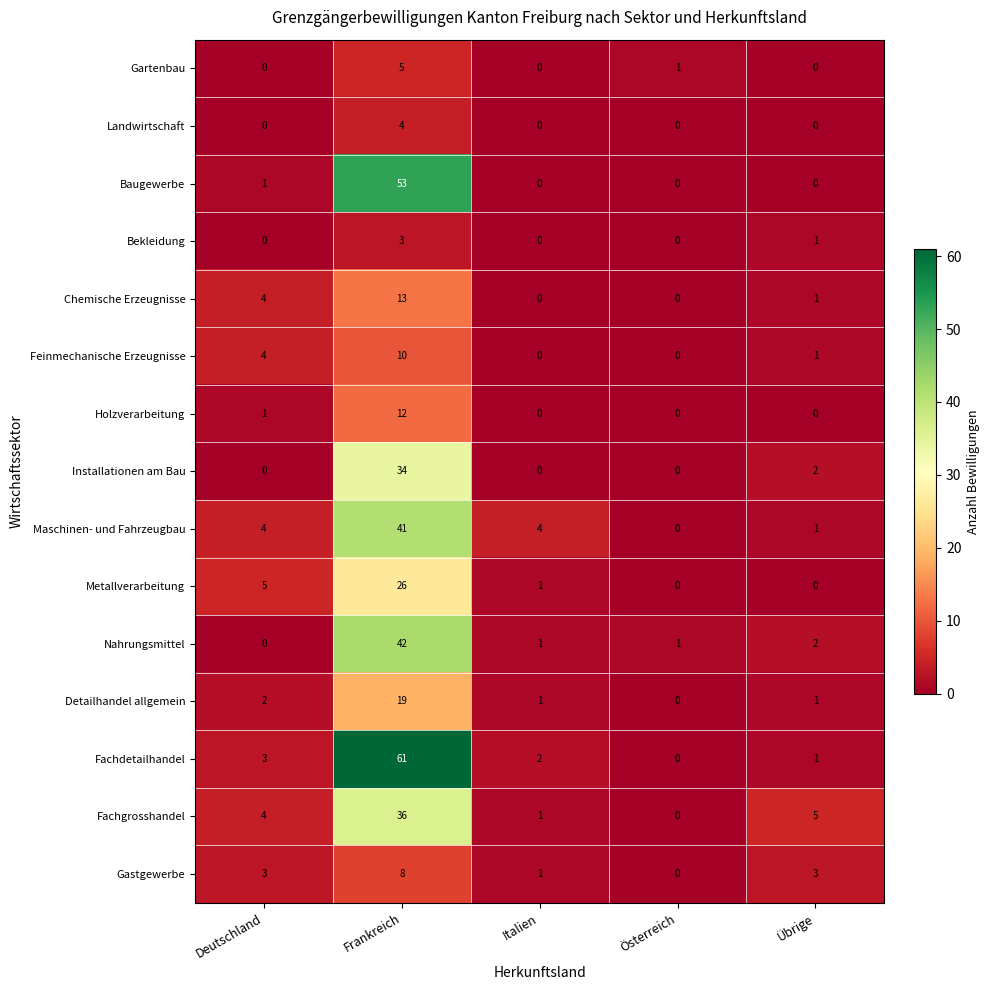

Which series has the largest total across all categories?

Fachdetailhandel